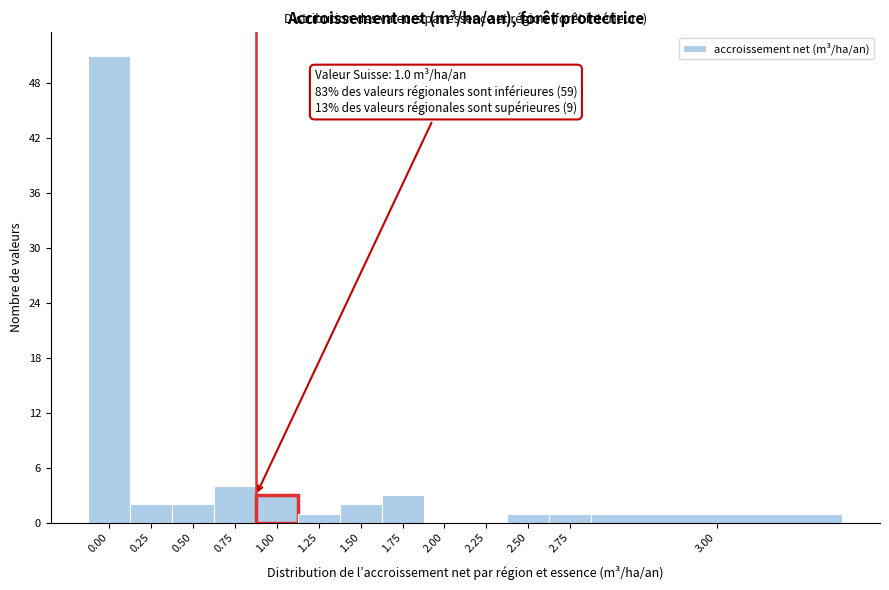

Reading right to left, transcribe all the data shown in this chart.

3.00=1	2.75=1	2.50=1	2.25=0	2.00=0	1.75=3	1.50=2	1.25=1	1.00=3	0.75=4	0.50=2	0.25=2	0.00=51